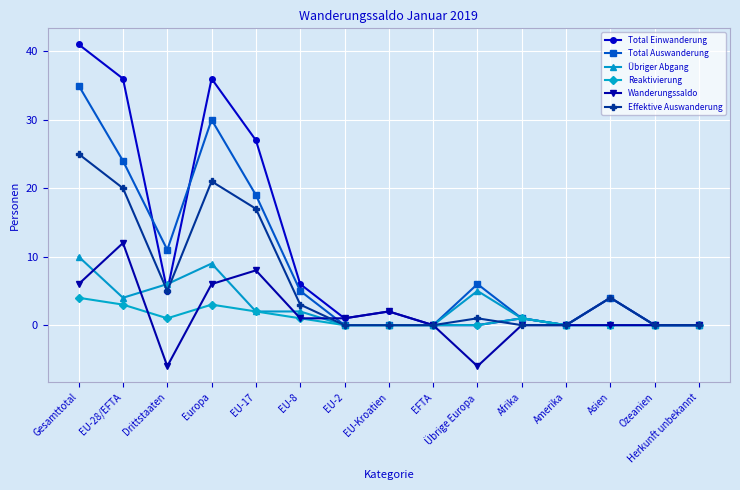

At which label does Reaktivierung reach its peak?

Gesamttotal